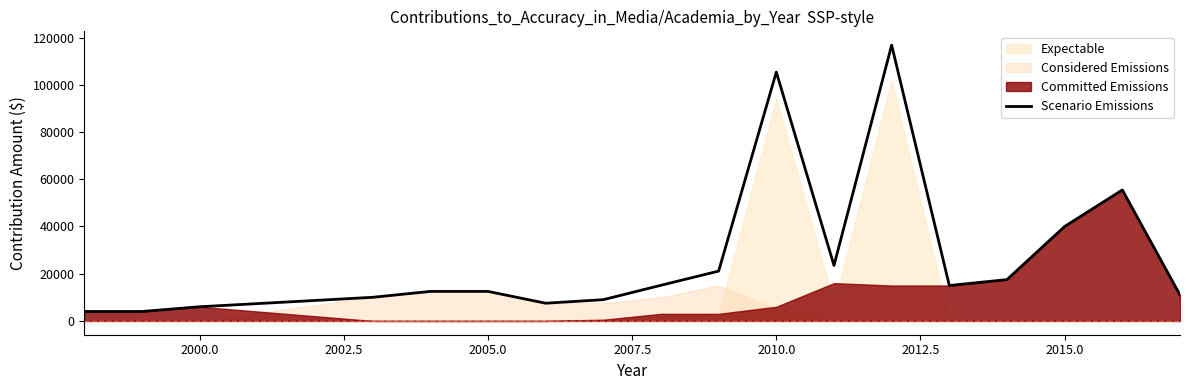

What is the highest value of the Scenario Emissions series?

116792